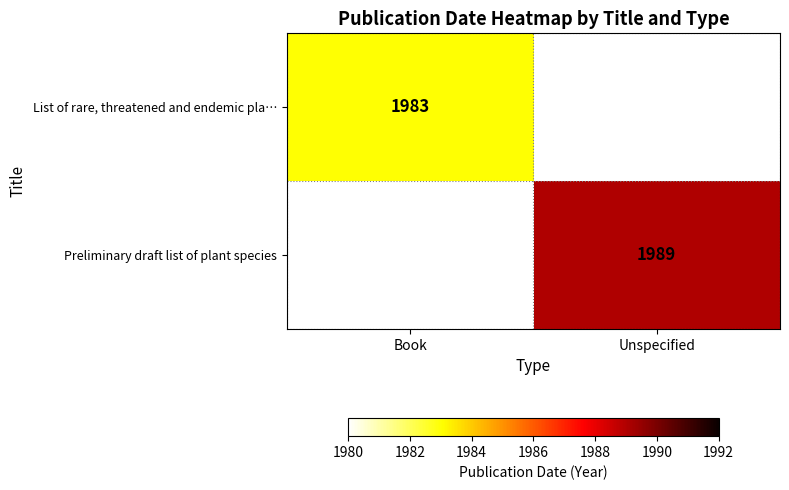

True or false: List of rare, threatened and endemic pla… has a value of 3513 at Book.

False